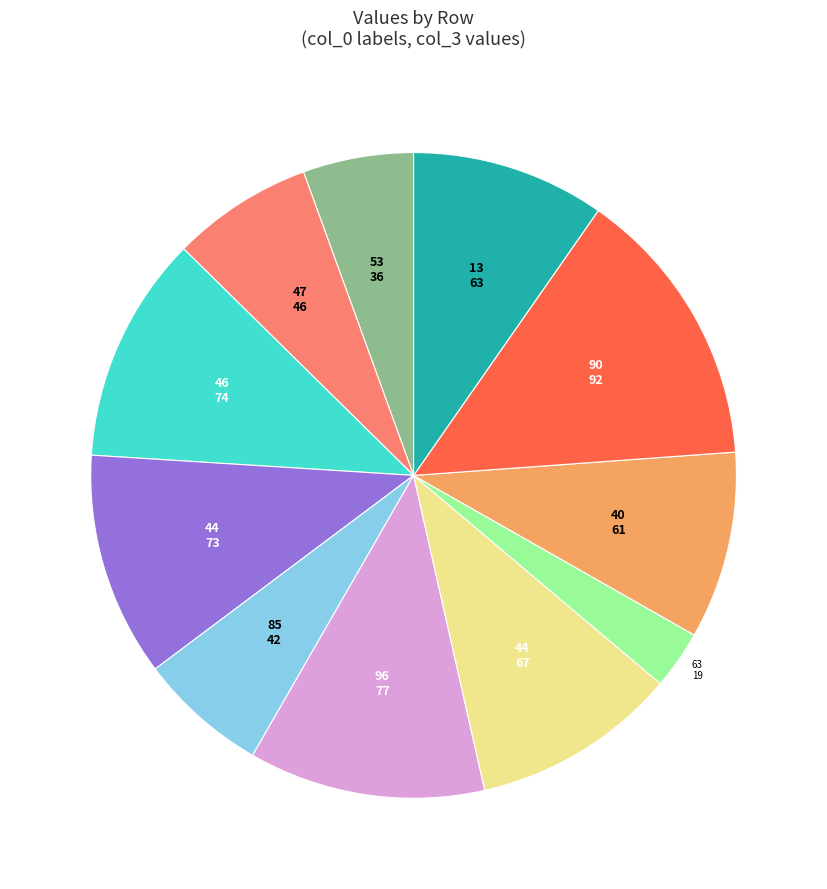

Does any single category account for the majority?

No